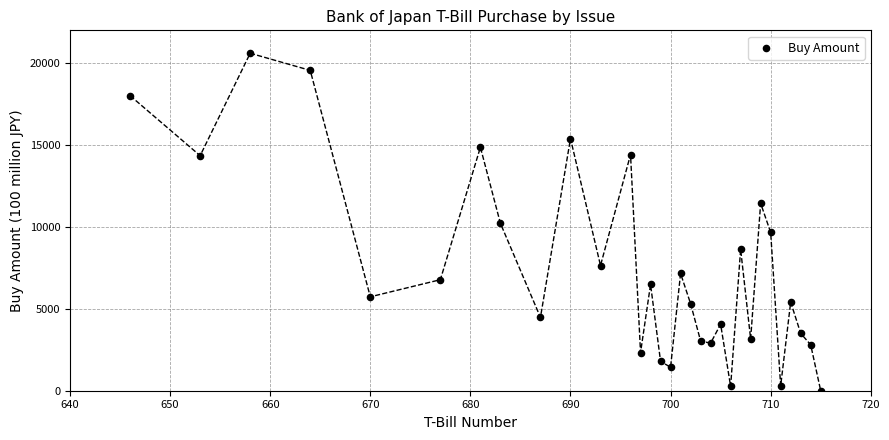

What is the range of Y values (max minus min)?

20602